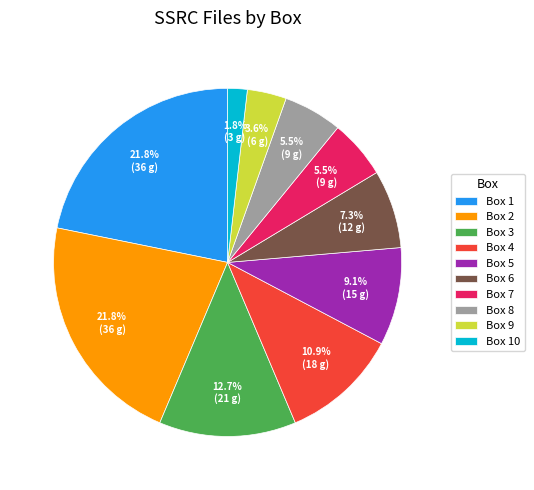

To the nearest percent, what is the average slice percentage?

10%